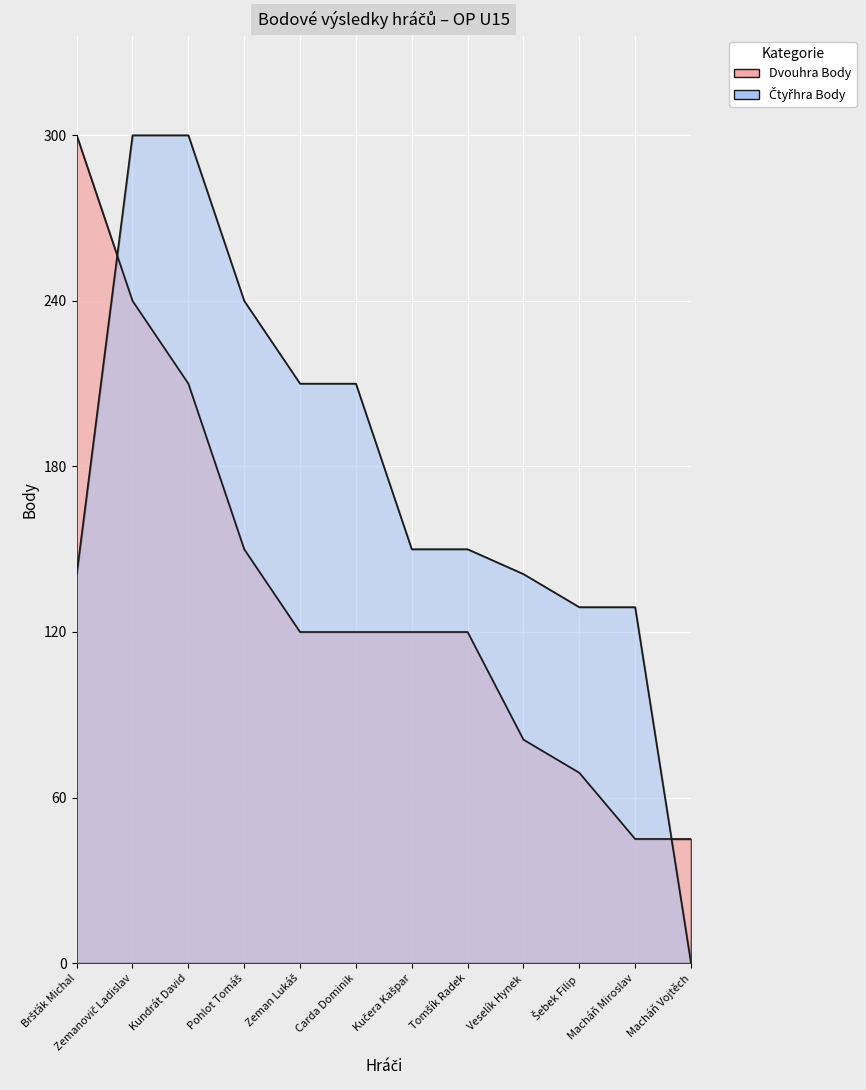

Reading left to right, extract all data points from this chart.

Dvouhra Body: 300	240	210	150	120	120	120	120	81	69	45	45
Čtyřhra Body: 141	300	300	240	210	210	150	150	141	129	129	0